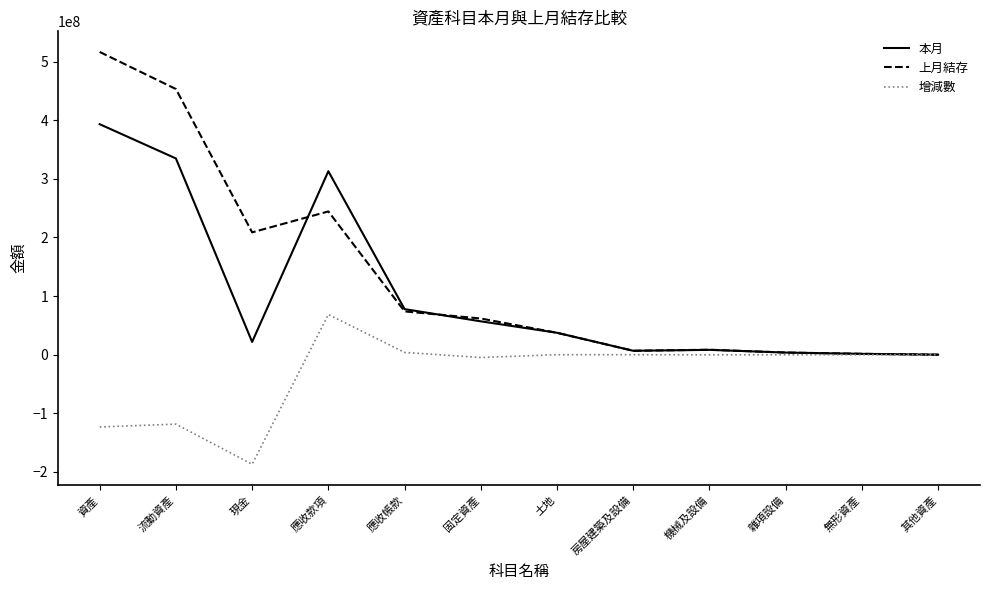

Which series has the widest spread of values?

上月結存